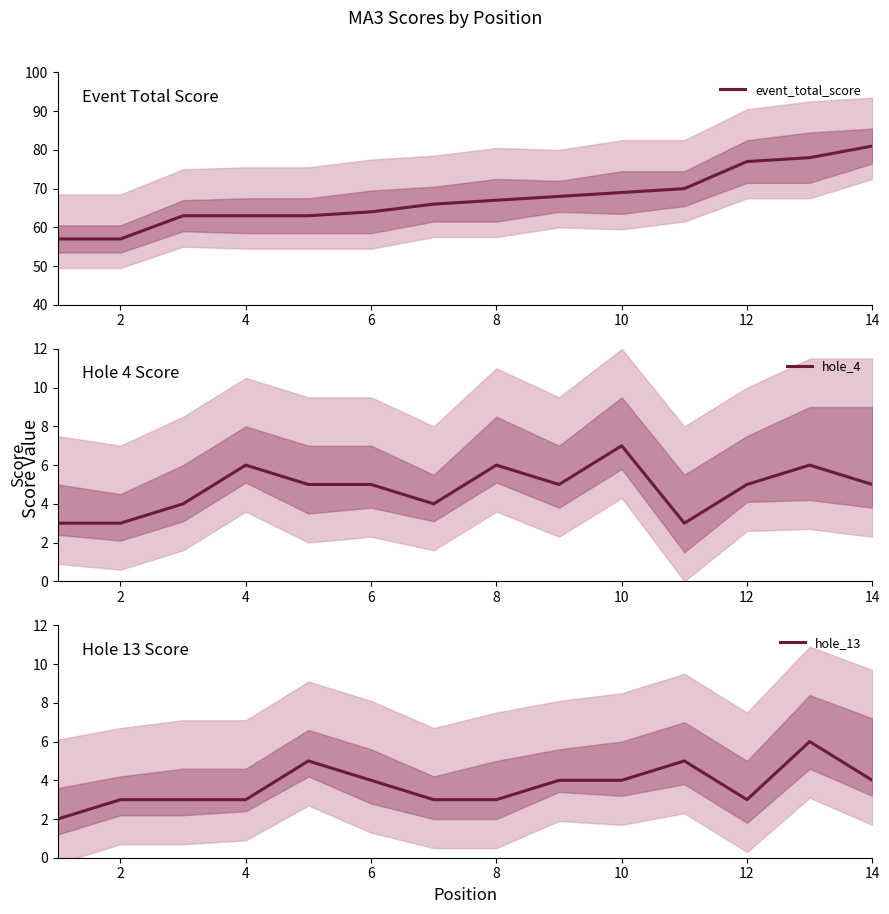

Count the hole_13 values in the range 3 to 4.

10